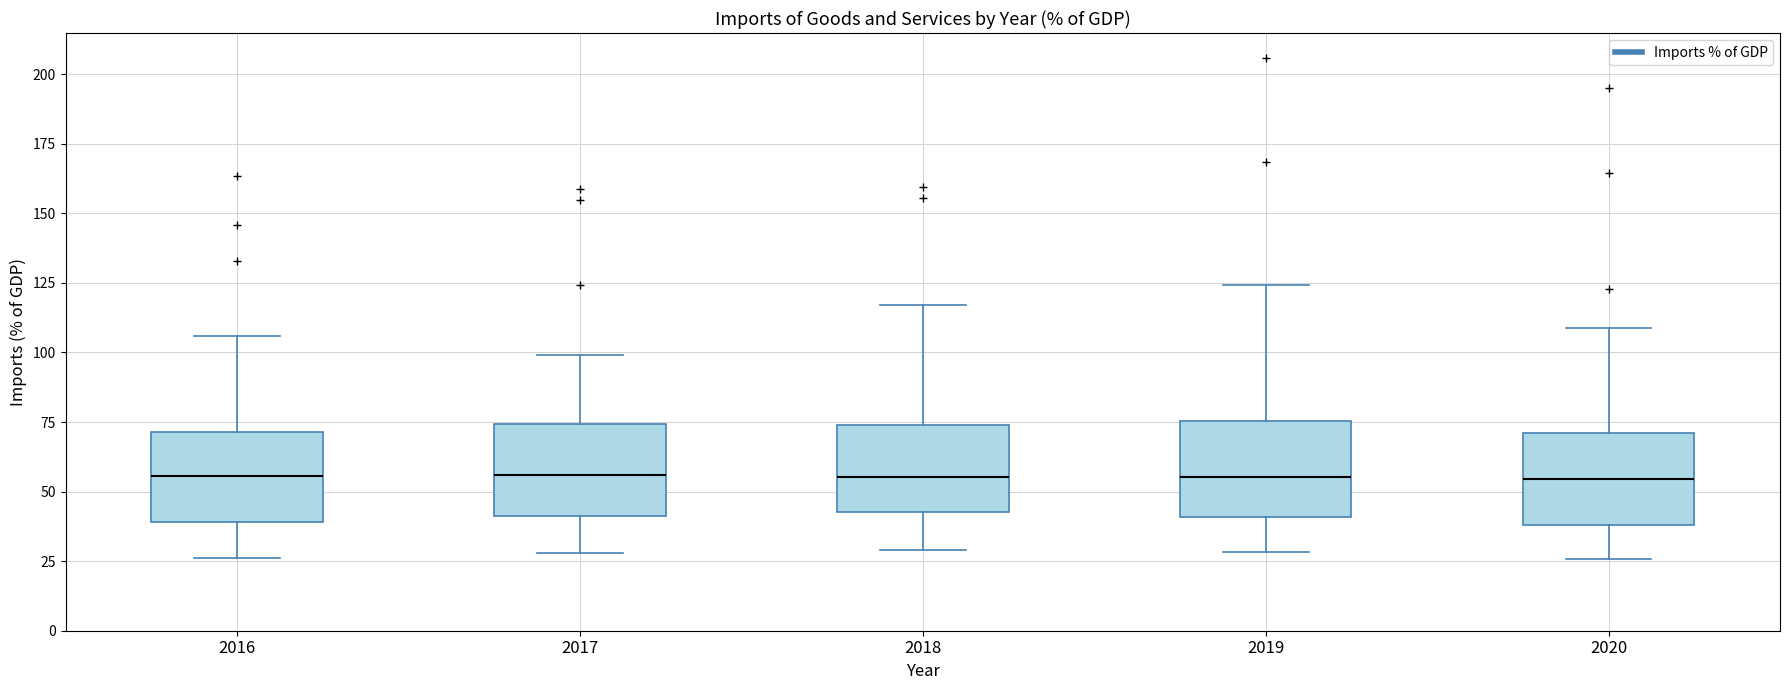

Where does the median line of the box at x = 2016 sit on the y-axis? The values are not printed on the chart, so give them approximately, as read against the axis.

55